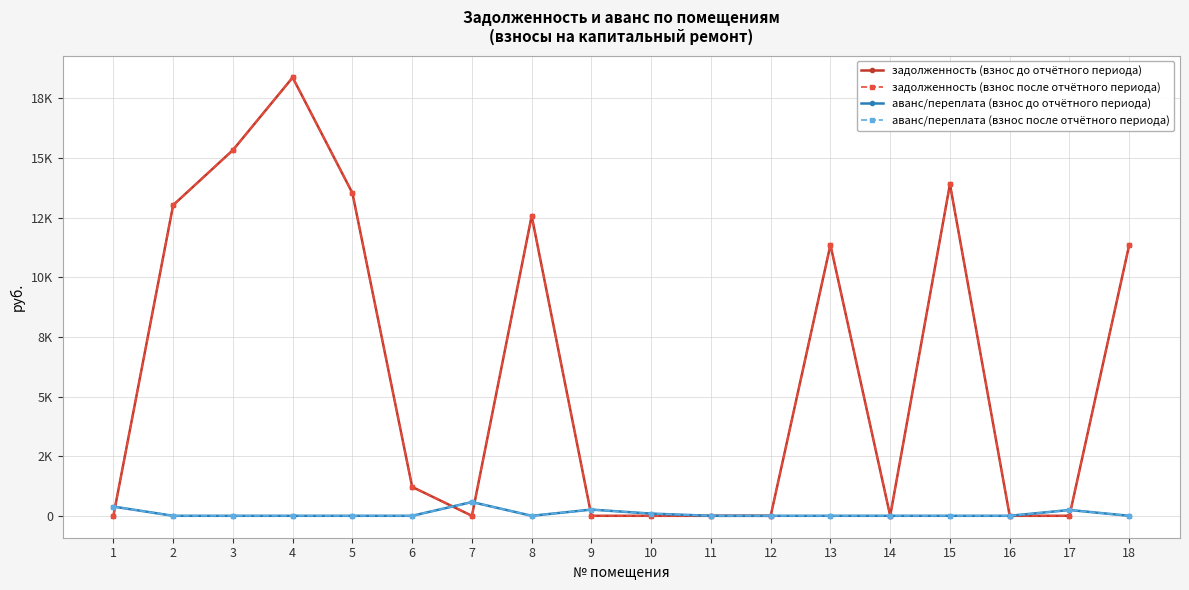

Is it true that аванс/переплата (взнос до отчётного периода) equals 0.6 at 11?

True